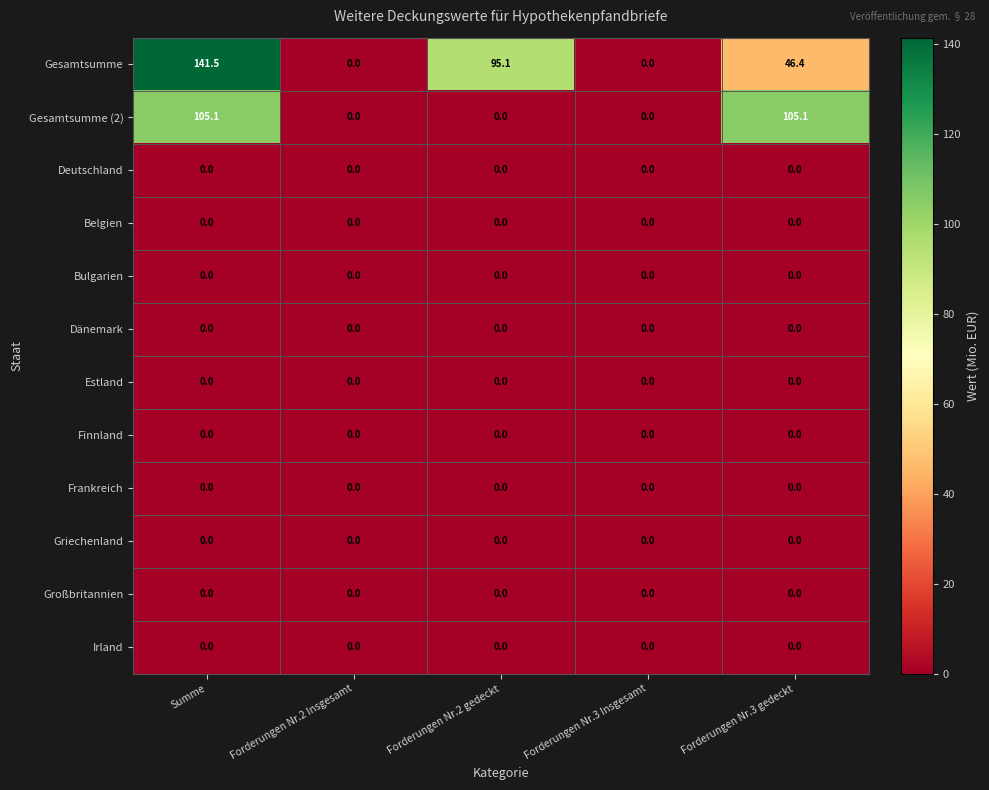

Which series has the widest spread of values?

Gesamtsumme